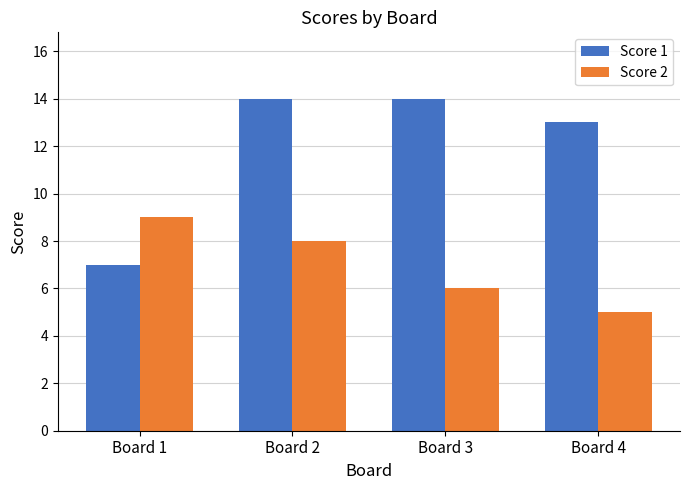

Rank the series by their maximum value, from highest to lowest.

Score 1, Score 2